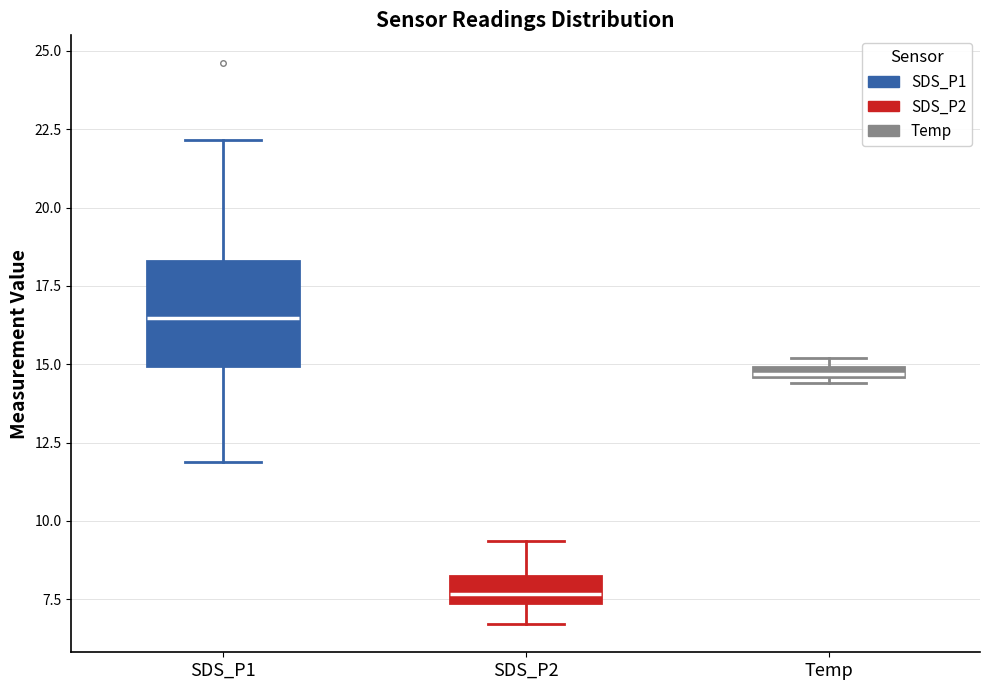

Comparing the boxes themselves (not the whiskers), which one is the tallest?

SDS_P1